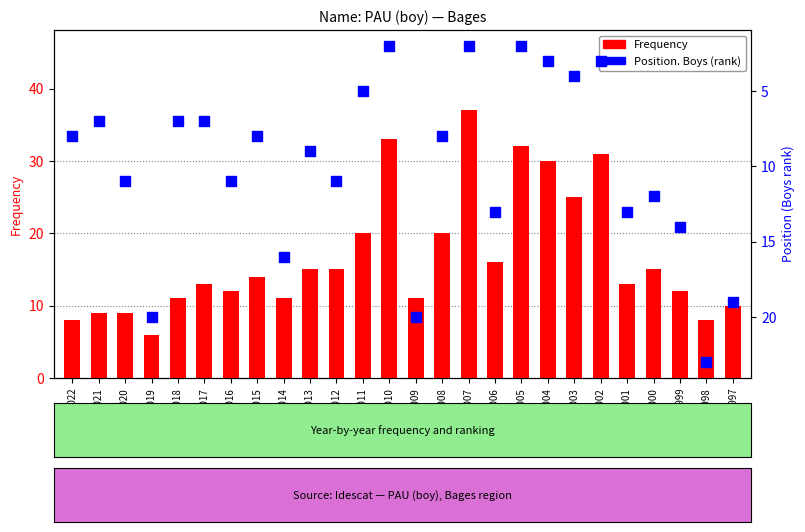

Which series has the largest Y range (max minus min)?

Frequency